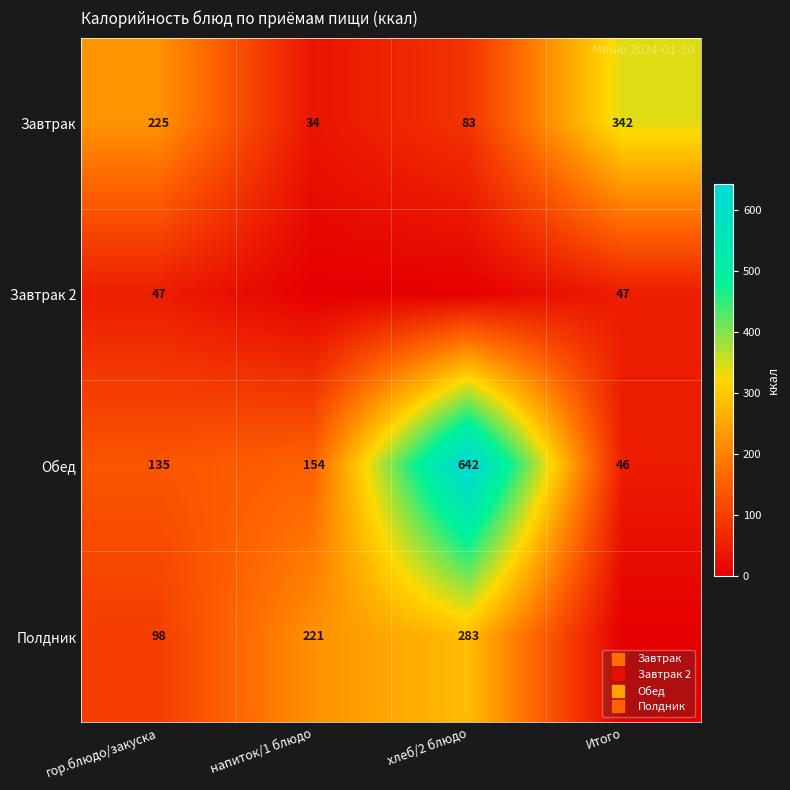

The Завтрак series shows 13.9 at напиток/1 блюдо. True or false?

False